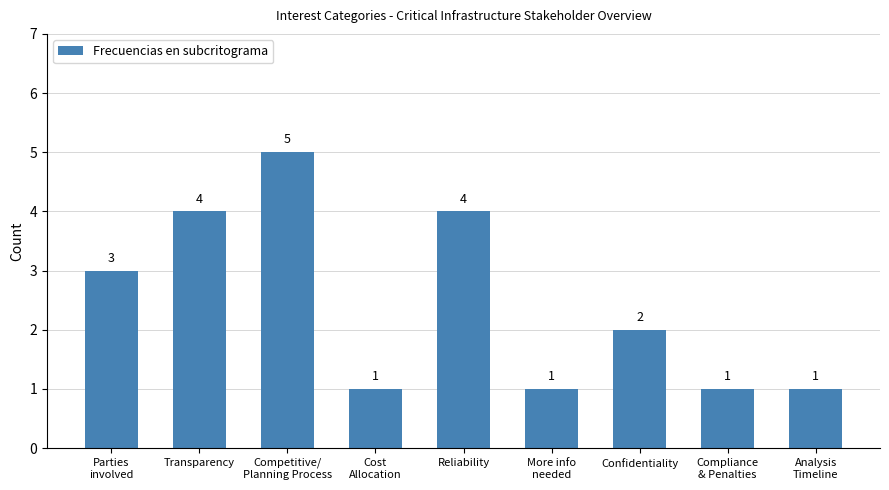

Reading right to left, list all the values displayed in this chart.

1	1	2	1	4	1	5	4	3